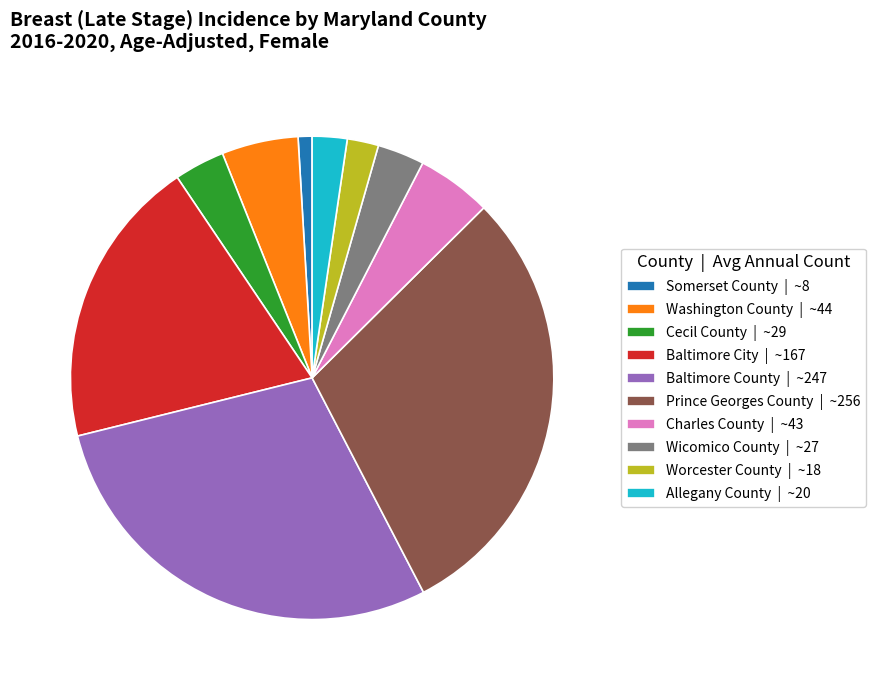

How many segments does this pie chart have?

10